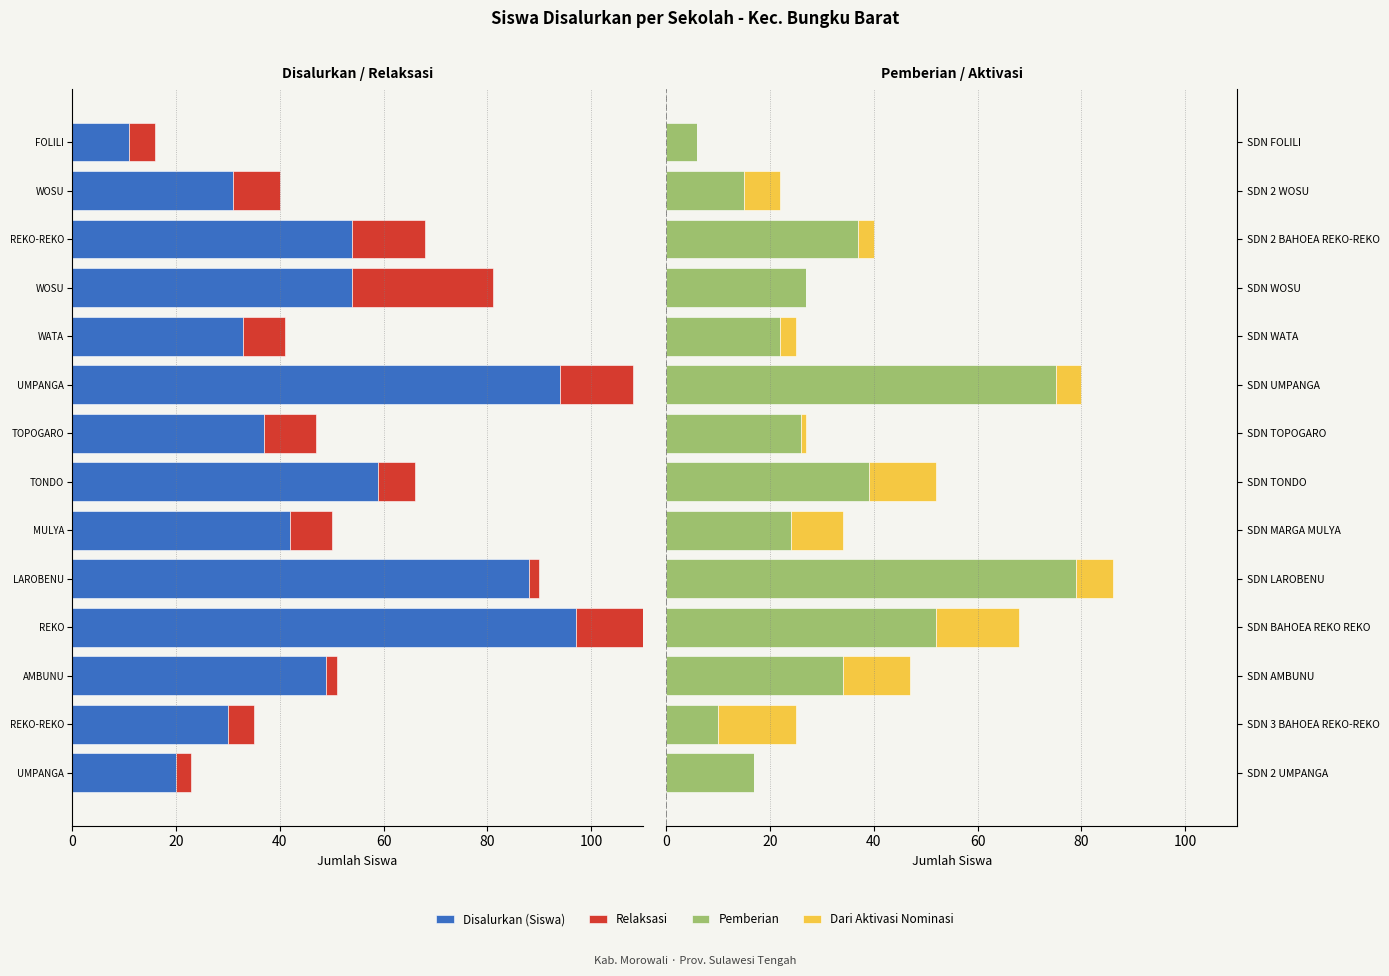

Is it true that Dari Aktivasi Nominasi equals 21 at SDN TONDO?

False